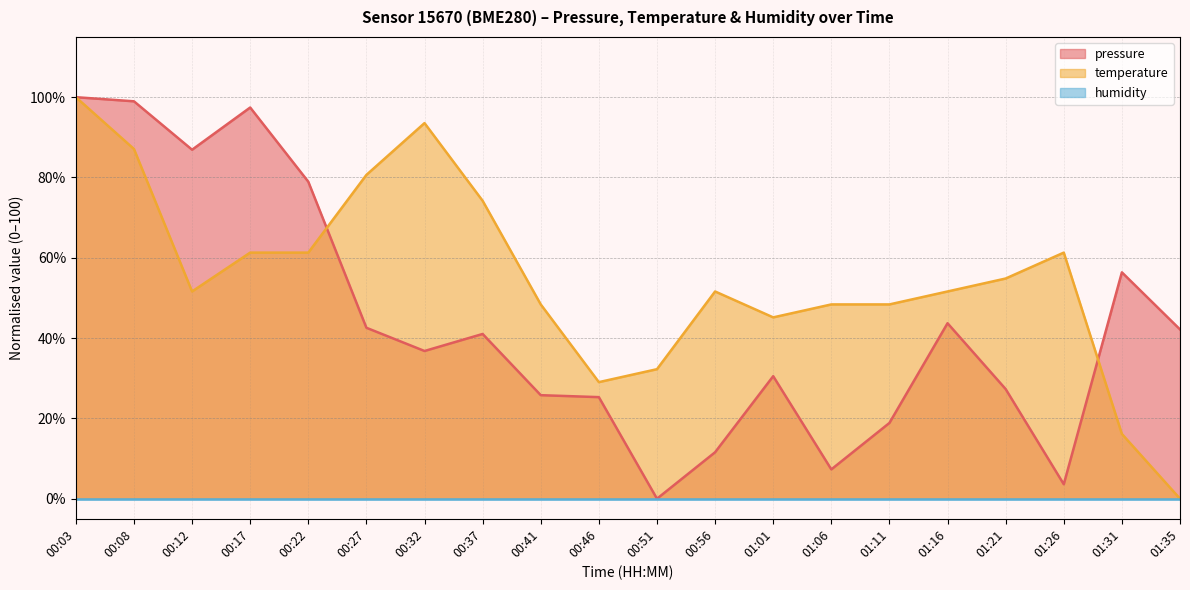

At which label is temperature closest to 49?

00:41